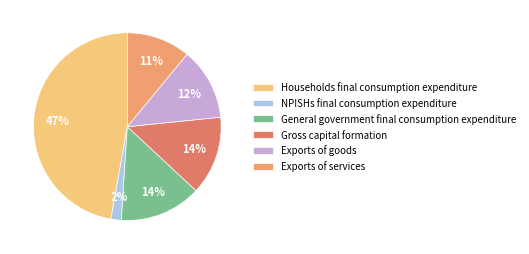

What percentage is the Households final consumption expenditure slice, to the nearest percent?

47%